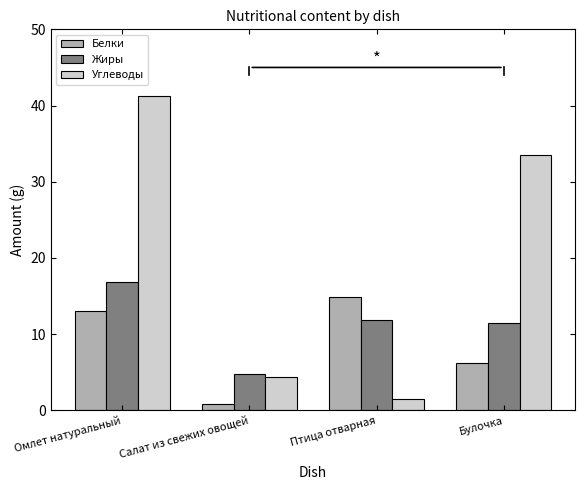

What is the label of the 2nd bar from the left?

Салат из свежих овощей